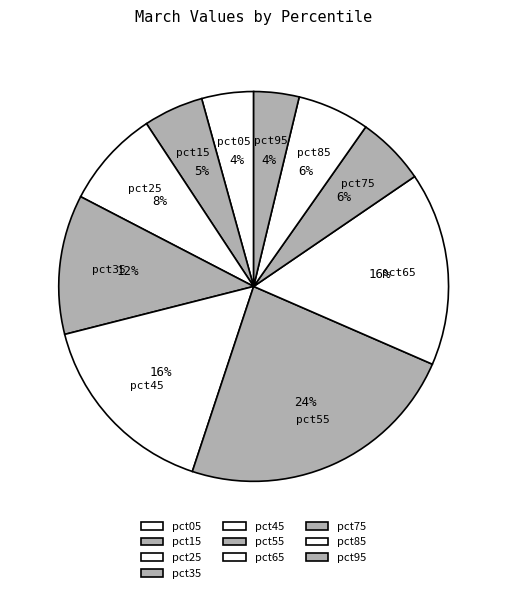

Do pct65 and pct95 together represent more than half of the pie?

No